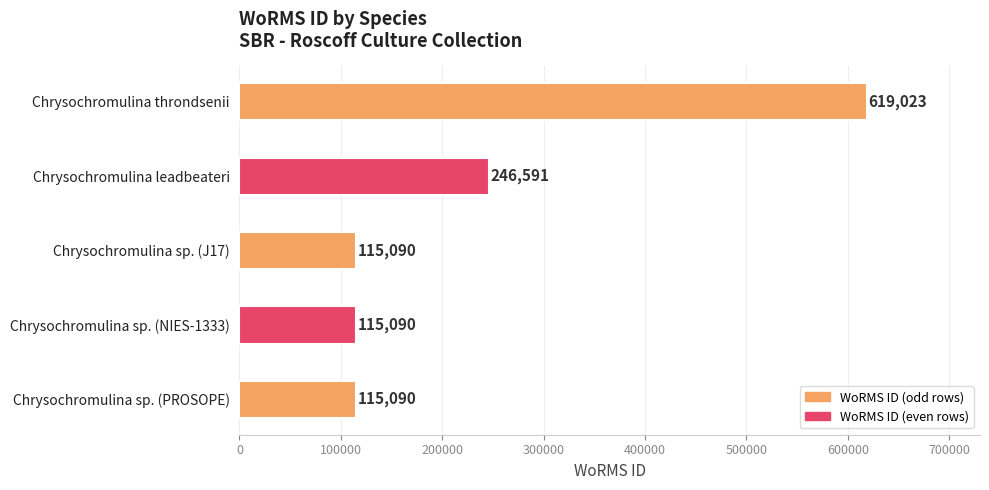

What is the difference between the second highest and minimum values?

131501